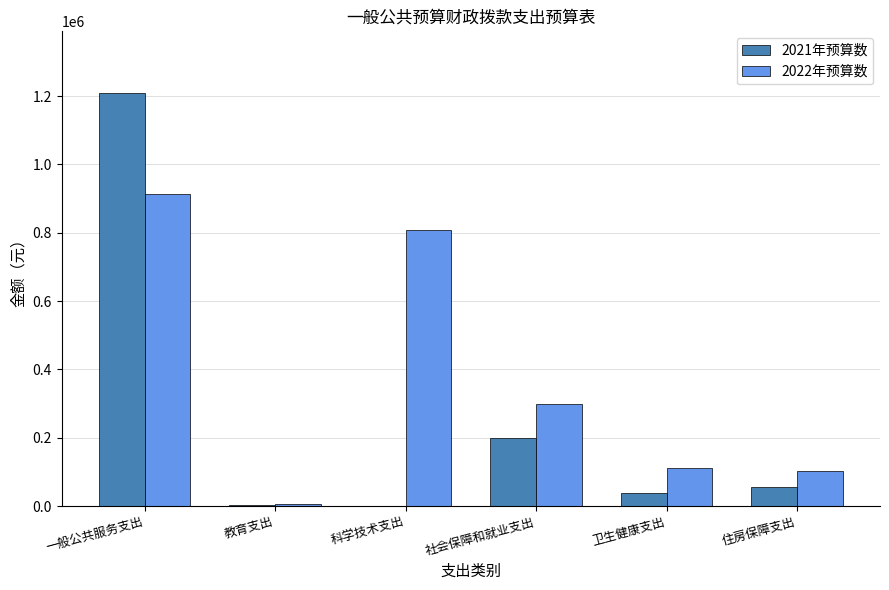

How many series are shown in this chart?

2